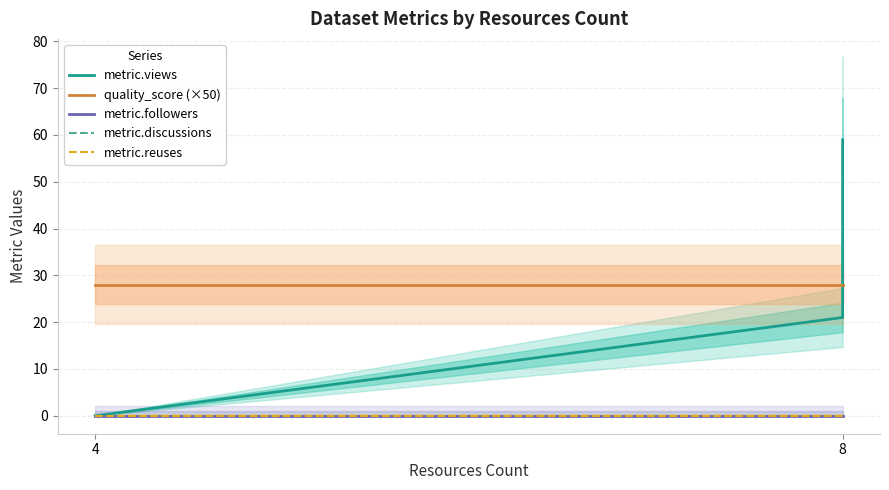

Is this an area chart (filled region under the line)?

No